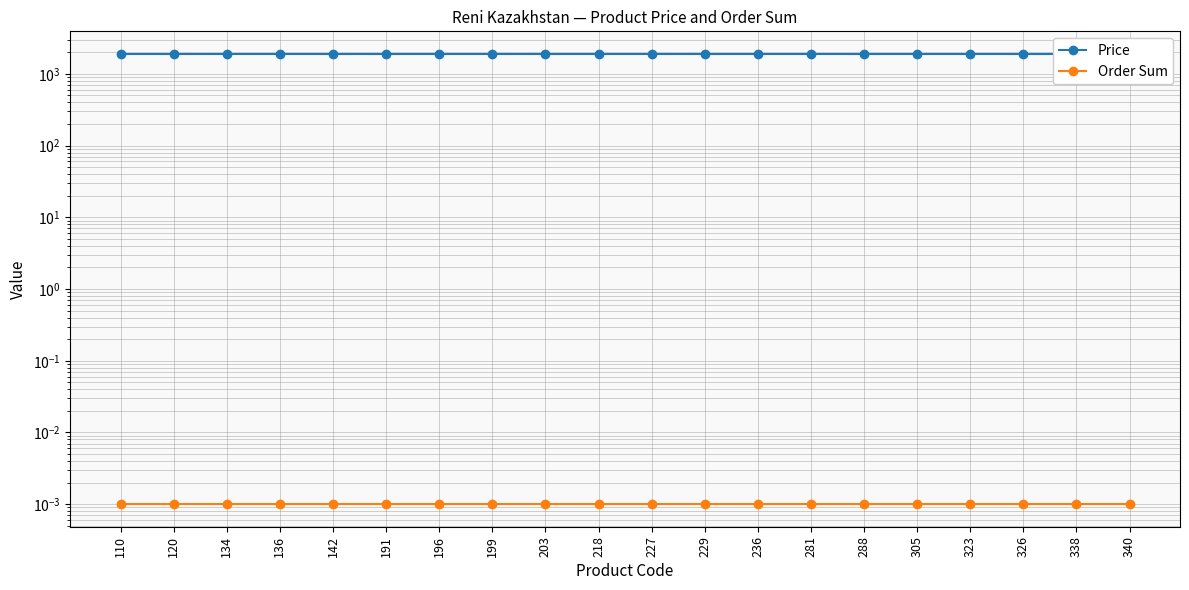

List the labels in order of Price value, largest first.

110, 120, 134, 136, 142, 191, 196, 199, 203, 218, 227, 229, 236, 281, 288, 305, 323, 326, 338, 340